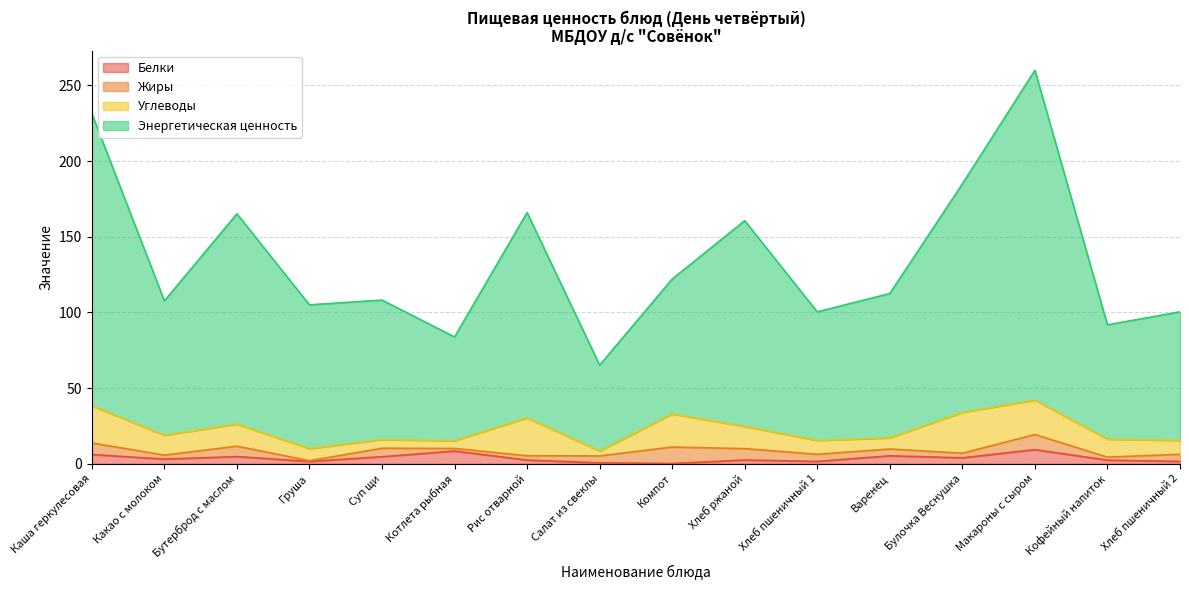

What is the difference between the maximum and minimum values in the Энергетическая ценность series?

194.8